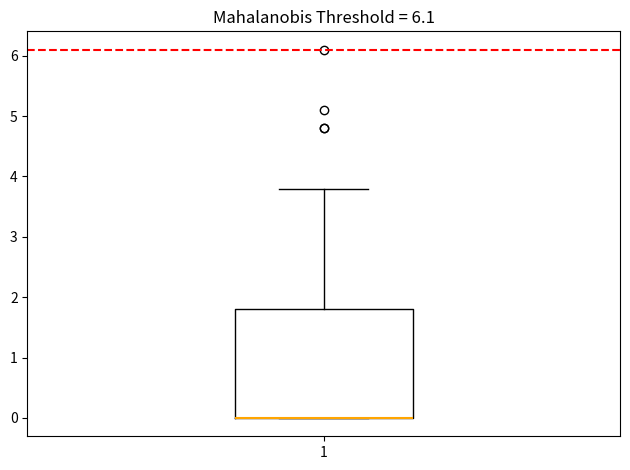

Where is the upper edge of the box at x = 1 on the y-axis? The values are not printed on the chart, so give them approximately, as read against the axis.

1.8